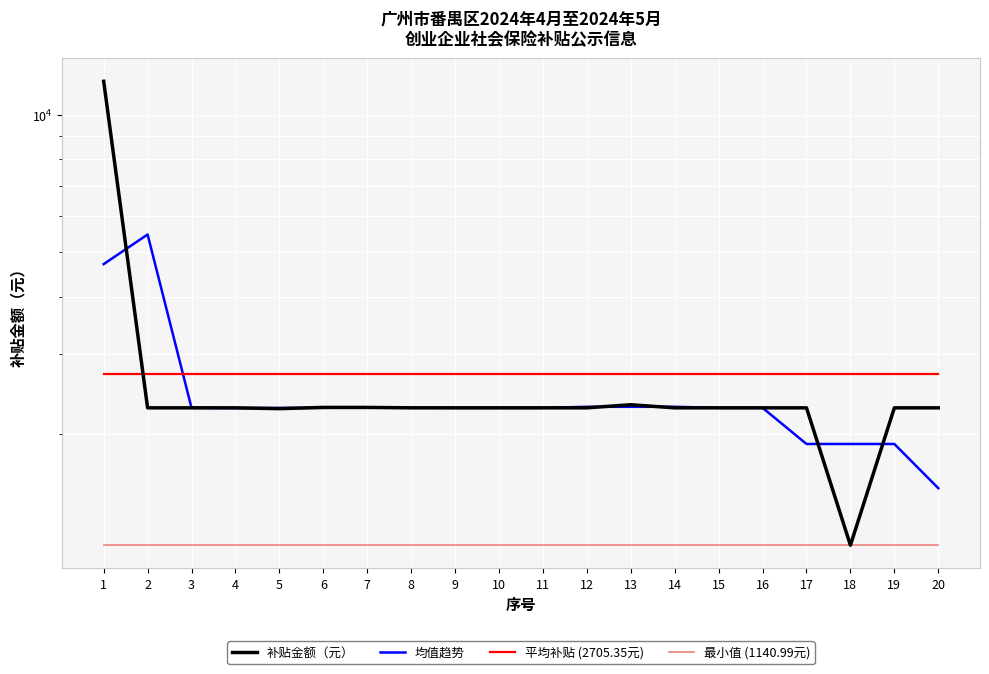

Does the chart display data point markers on the line(s)?

No